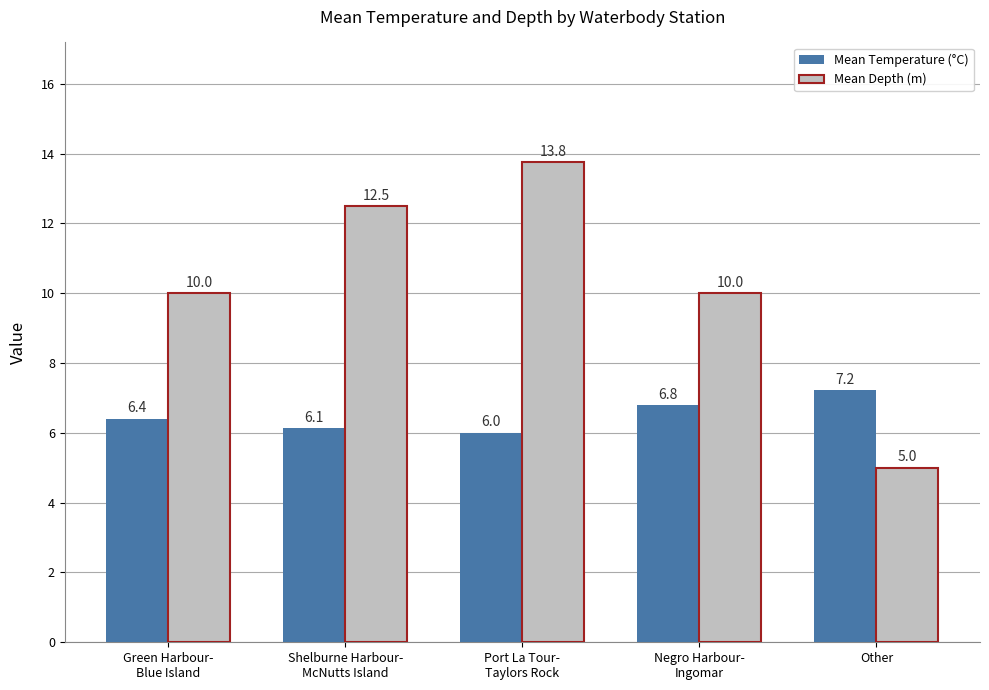

What is the approximate value of Mean Depth (m) at Other?

5.0